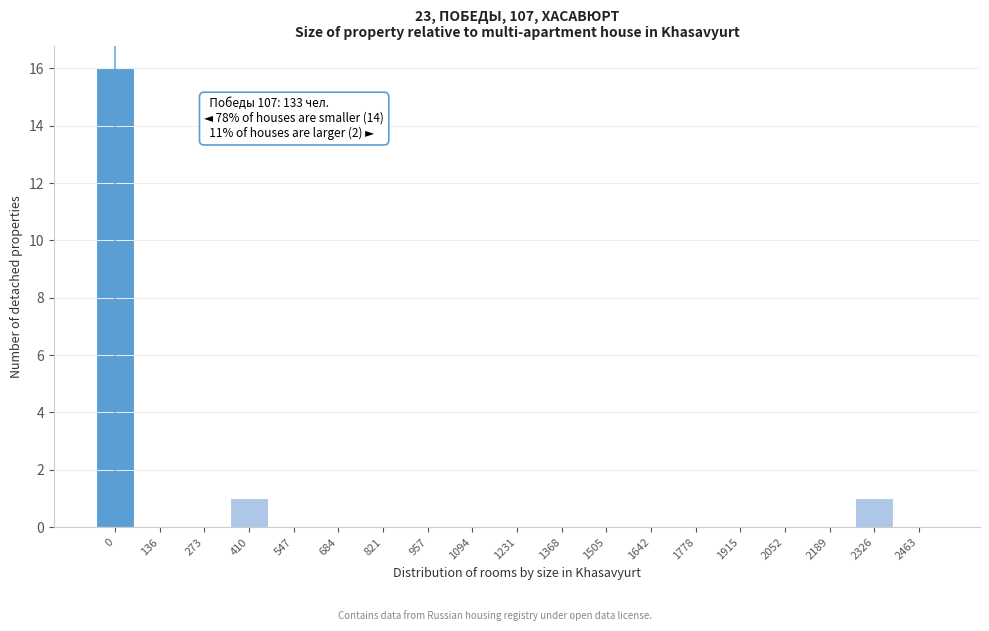

What is the greatest value displayed?

16